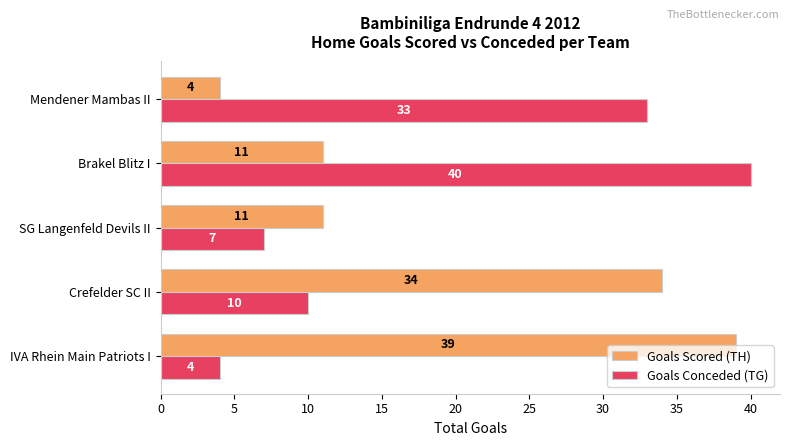

How many distinct data groups are displayed?

2